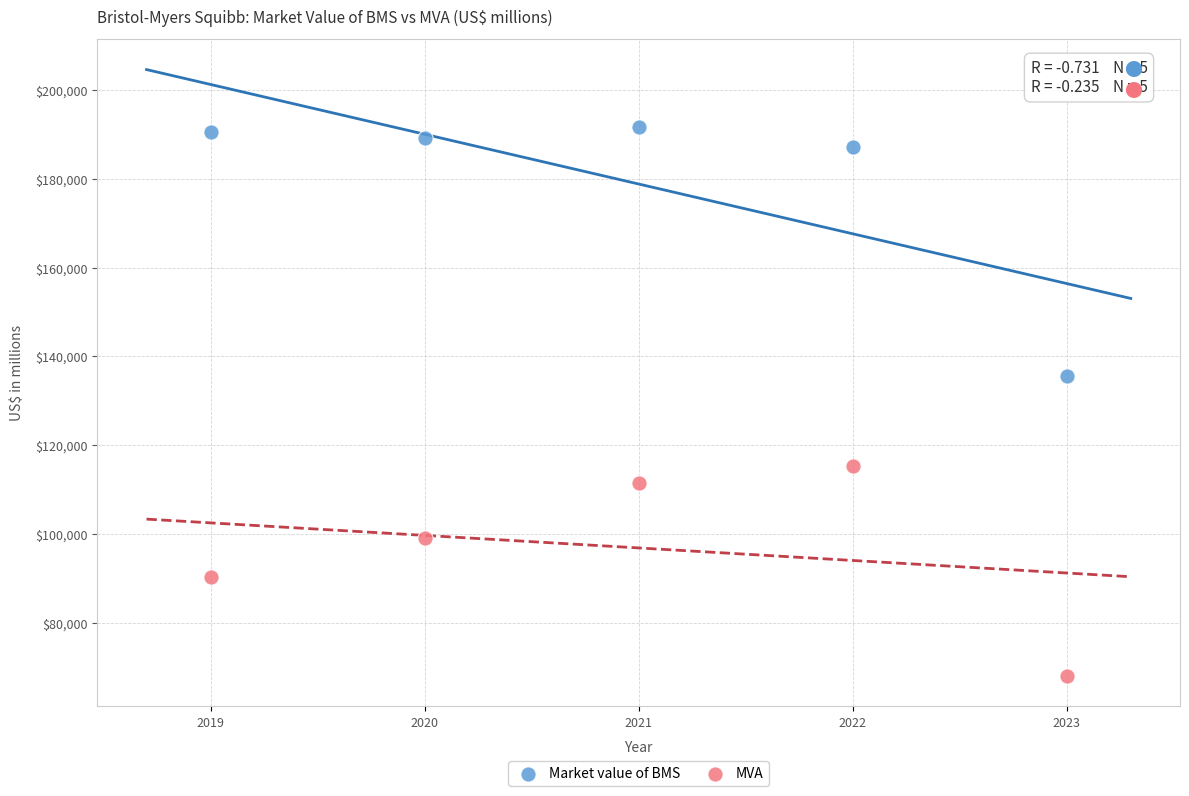

Across all data points, what is the range of Y values (max minus min)?

123734